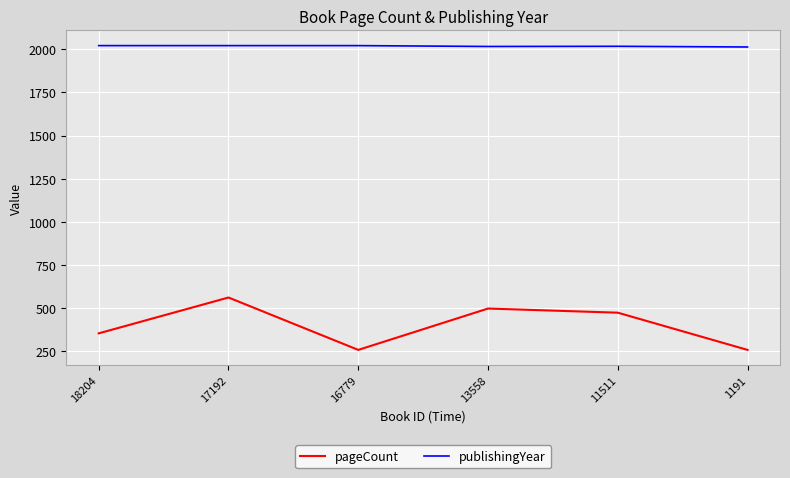

Which series changed the most between 13558 and 1191?

pageCount